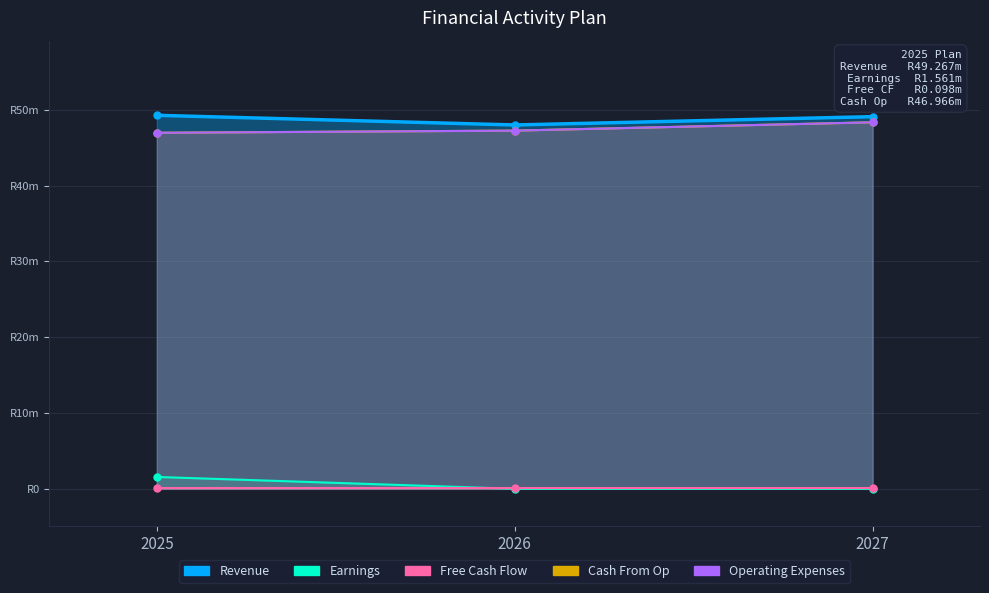

Count the number of data series in this chart.

5